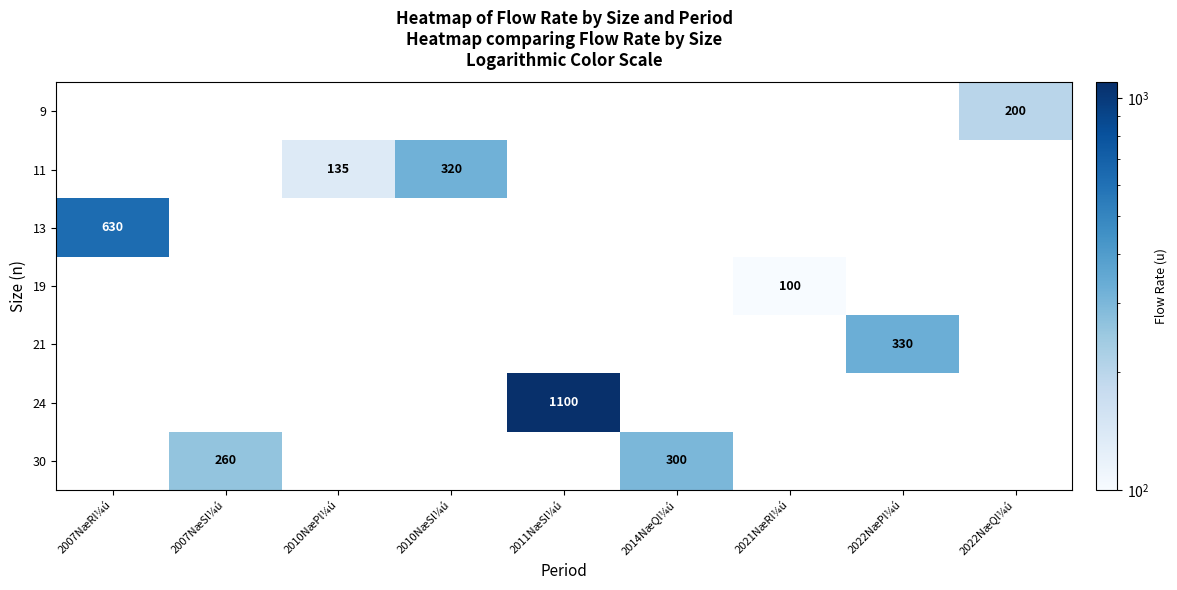

Rank the series by their maximum value, from lowest to highest.

19, 9, 30, 11, 21, 13, 24